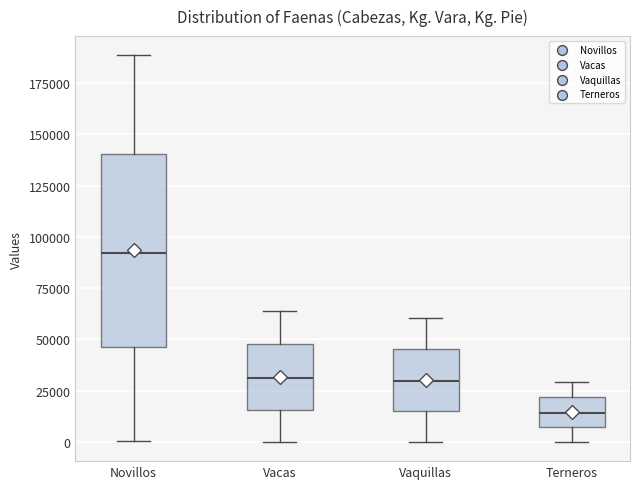

Reading left to right, transcribe this box plot: for each box, give where its median line is, the range the box spans, and where its two whiskers end, as read against the y-axis. The values are not printed on the chart, so give them approximately, as read against the axis.

Novillos: median 90000, box 45000 to 140000, whiskers 0 to 190000
Vacas: median 30000, box 15000 to 50000, whiskers 0 to 65000
Vaquillas: median 30000, box 15000 to 45000, whiskers 0 to 60000
Terneros: median 15000, box 5000 to 20000, whiskers 0 to 30000